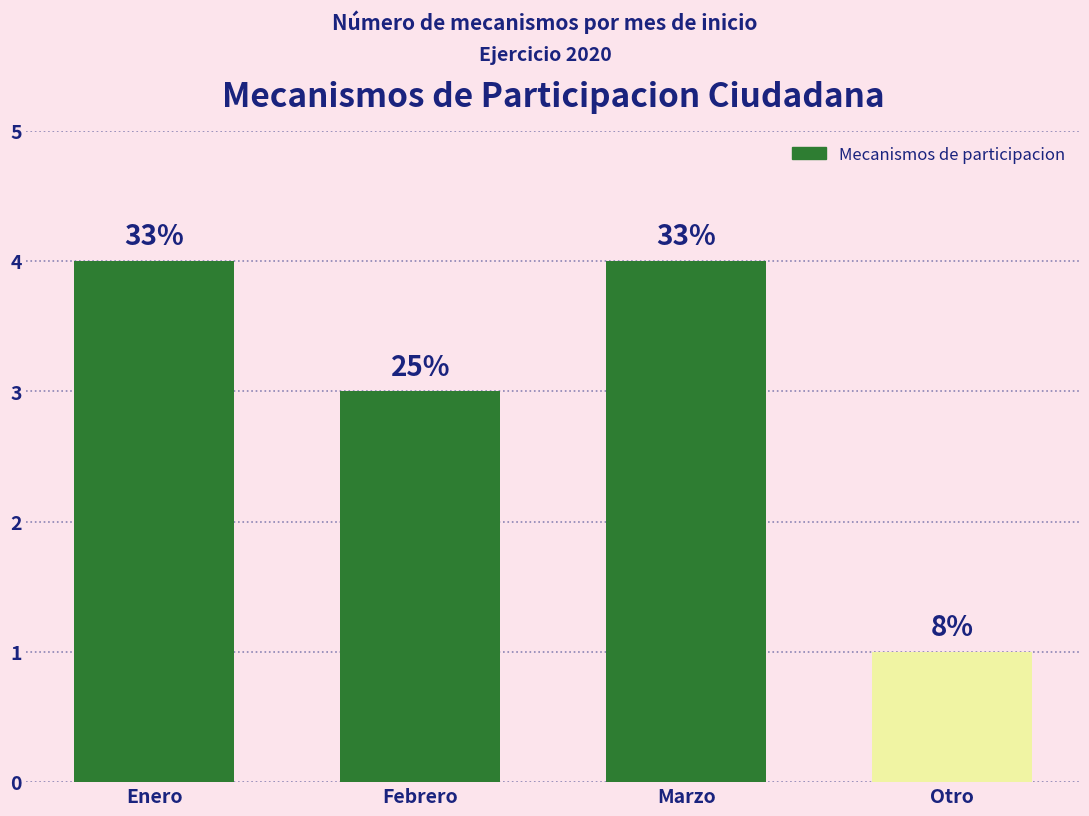

What is the value of the 3rd bar from the left?

4